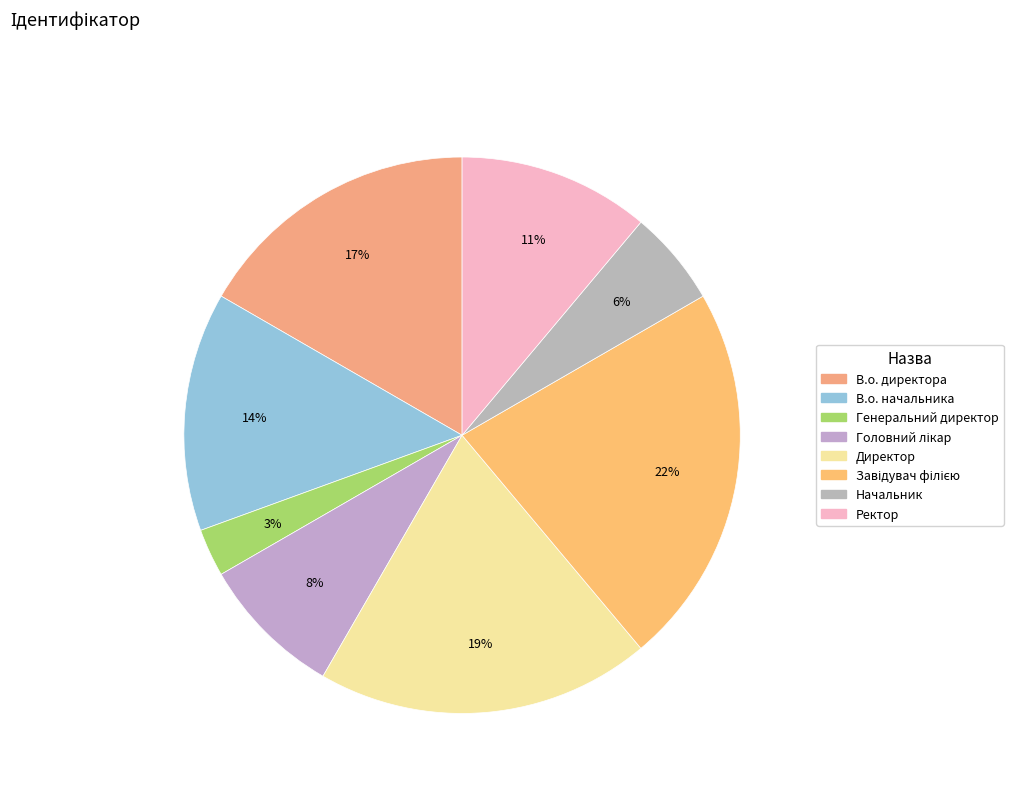

Between Директор and Ректор, which is larger?

Директор